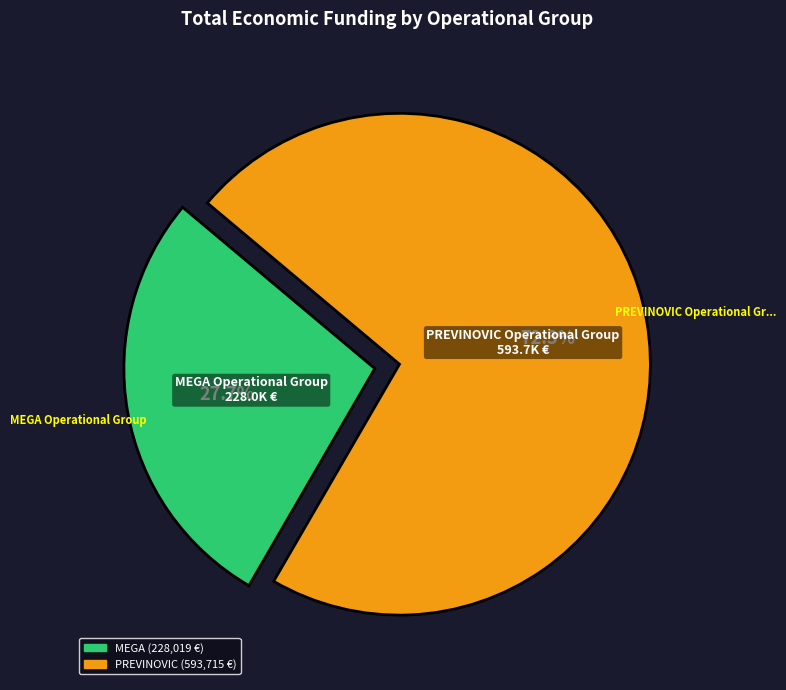

Does any single category account for the majority?

Yes